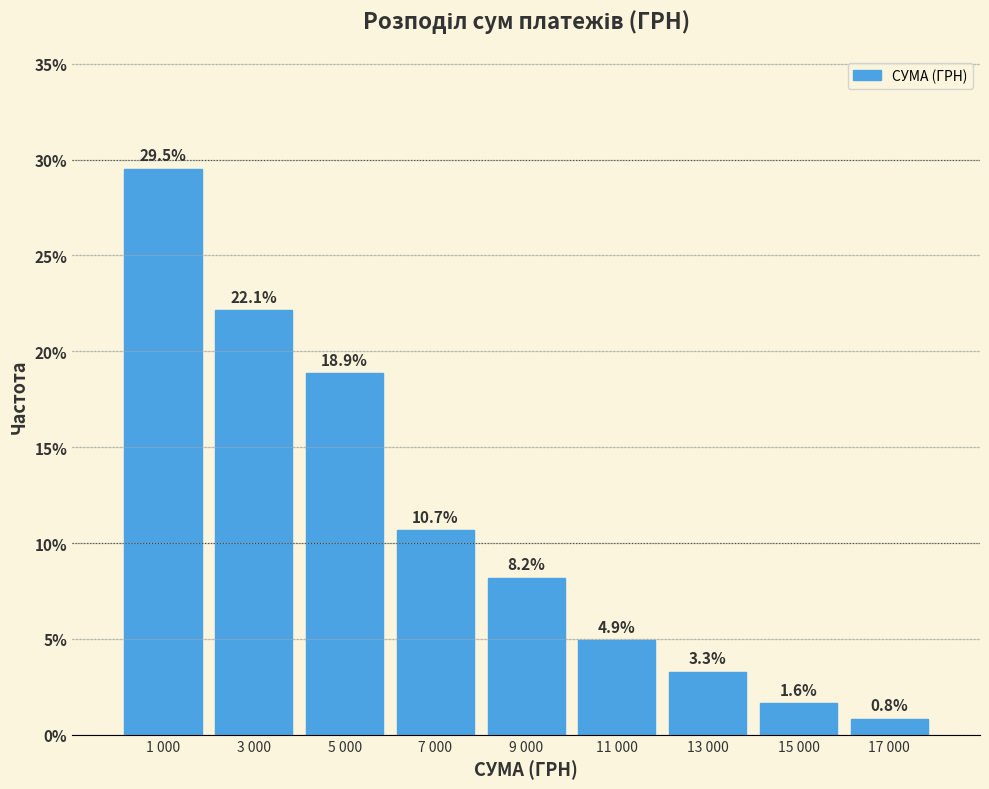

Reading left to right, what are all the values shown in this chart?

29.5	22.1	18.9	10.7	8.2	4.9	3.3	1.6	0.8